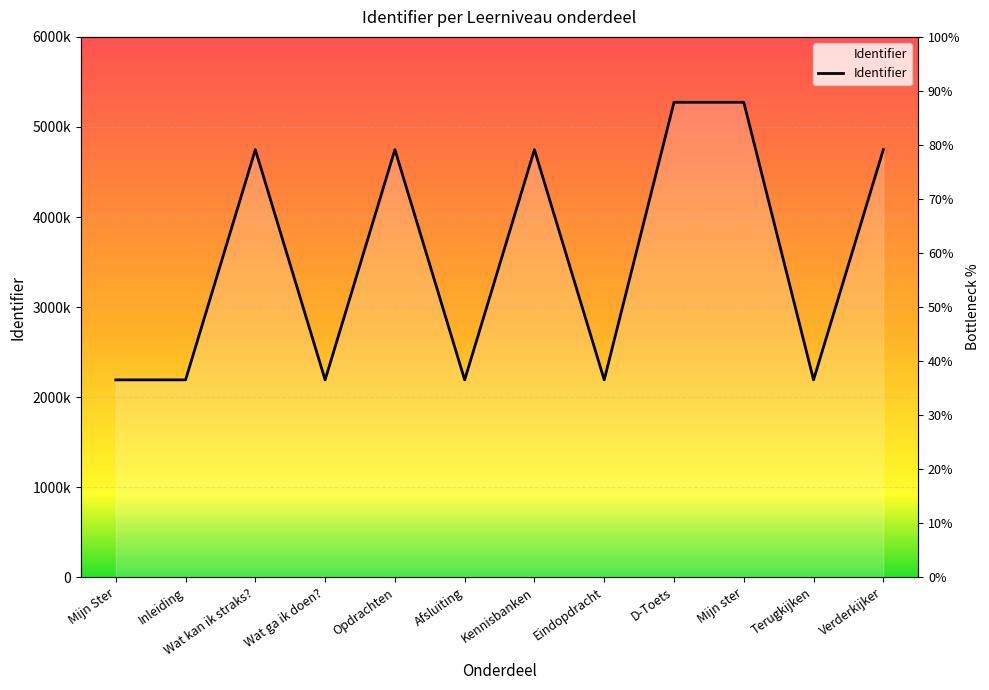

True or false: the data shows 3184113 at Wat ga ik doen?.

False